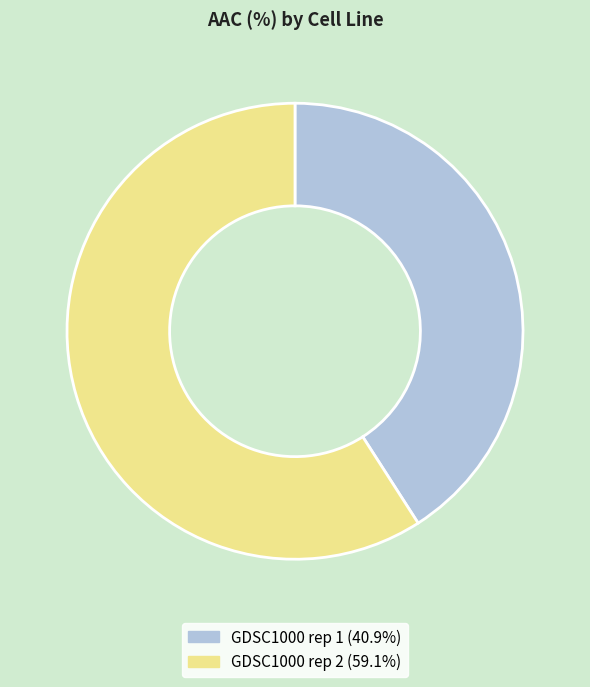

The GDSC1000 rep 1 slice represents 51% of the pie. True or false?

False